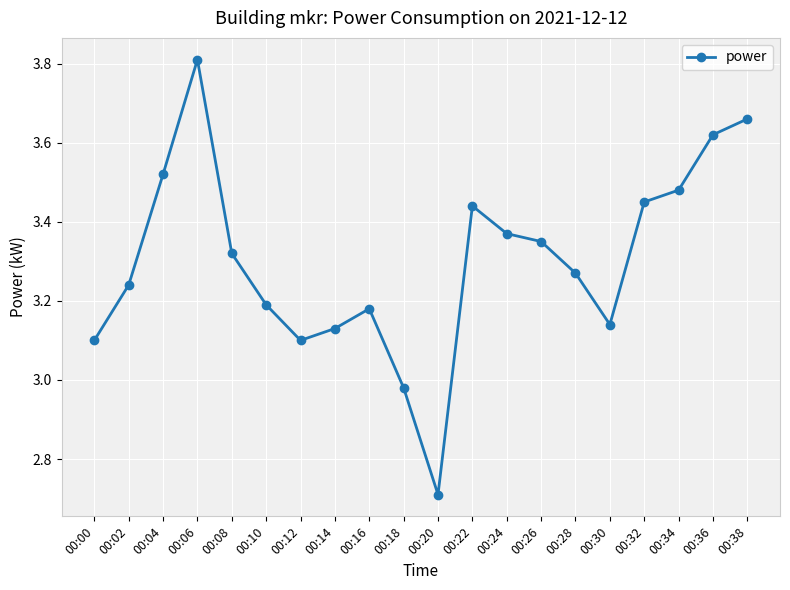

What is the smallest value displayed?

2.7